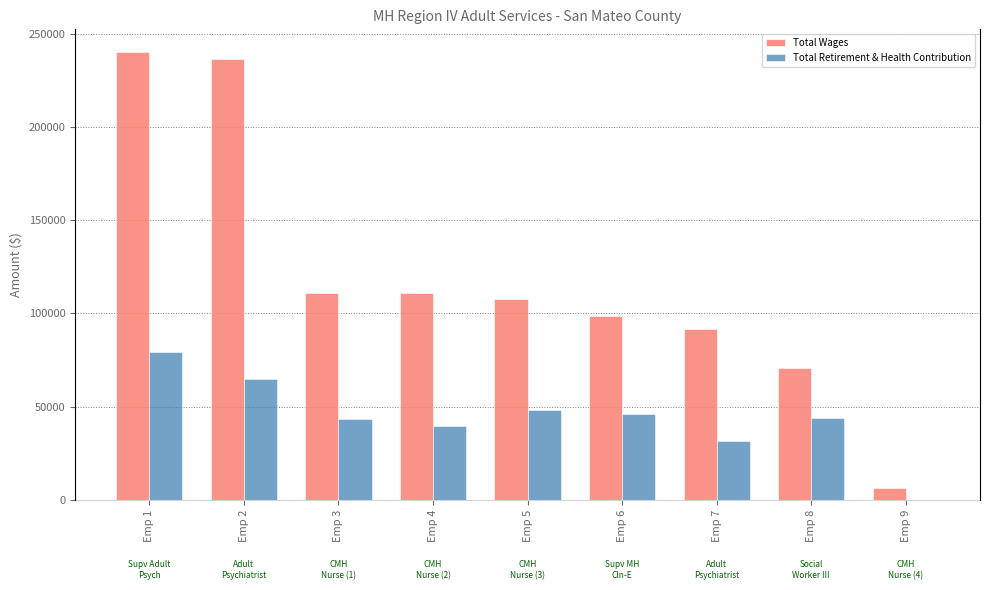

How many groups of bars are there?

9